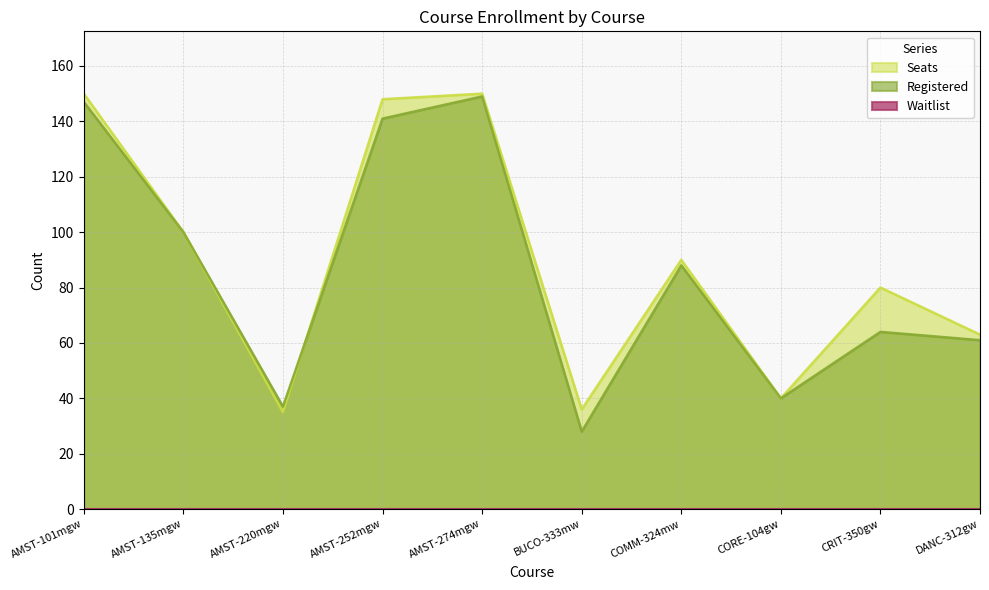

What is the highest value of the Registered series?

149